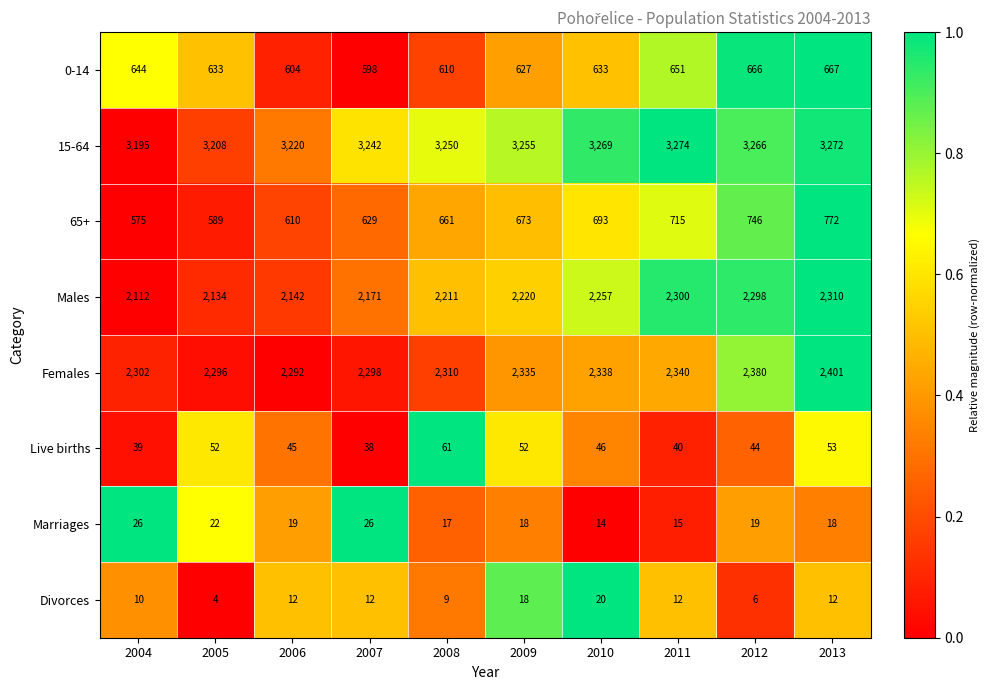

Which series has the largest total across all categories?

15-64